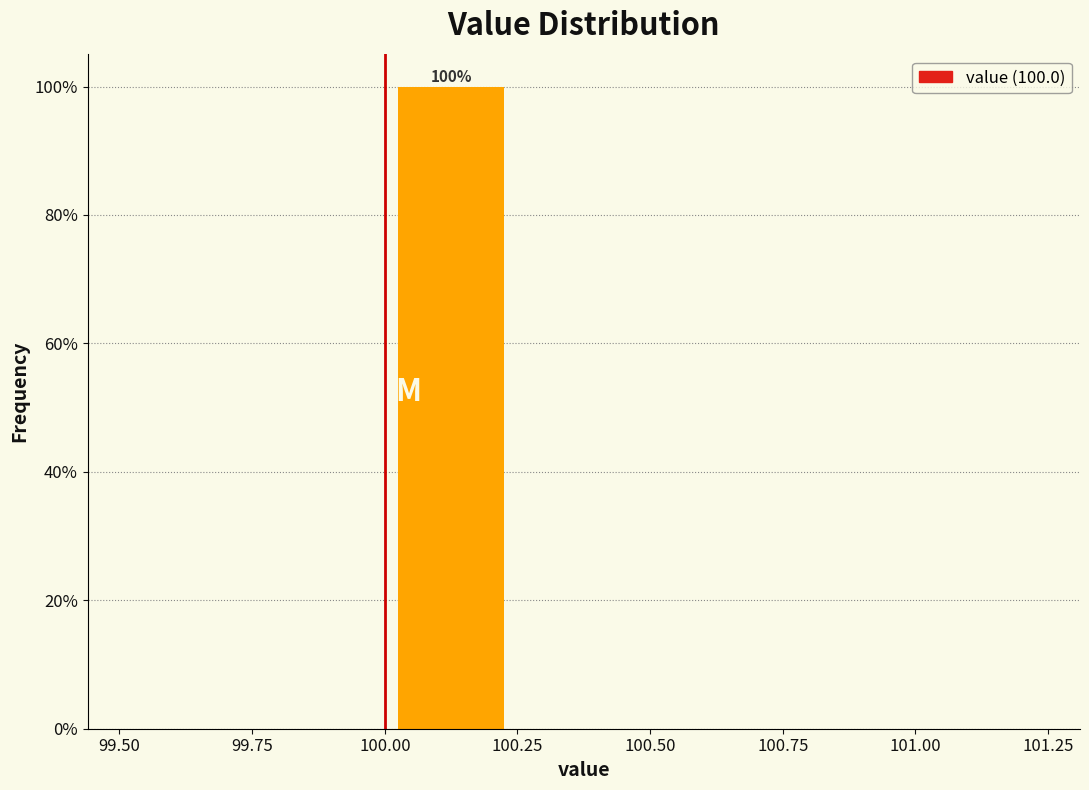

Which range on the x-axis has the tallest bar?

100.00 to 100.25